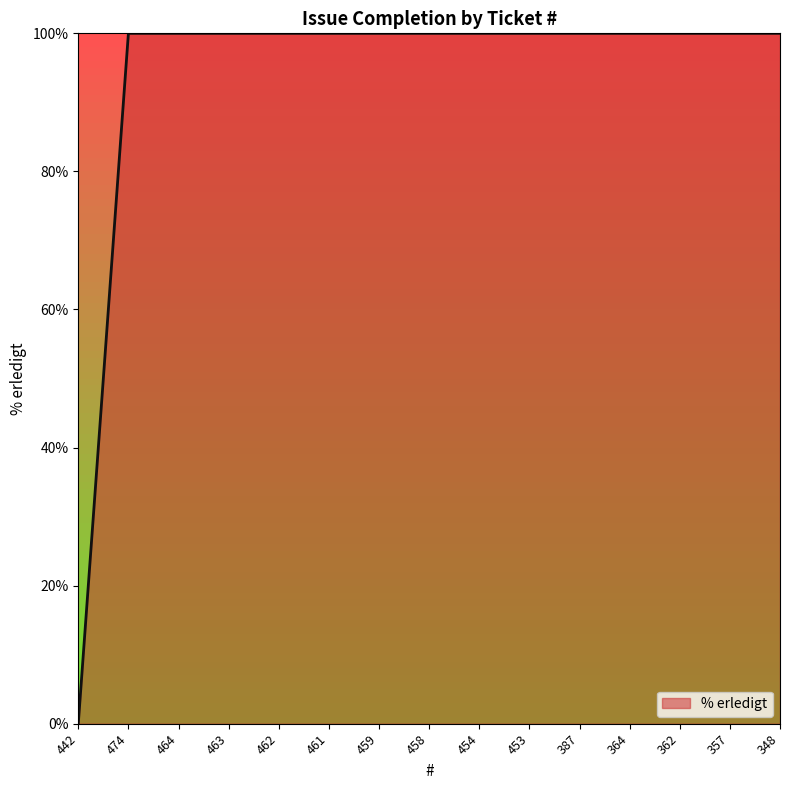

Which has a higher value, 442 or 357?

357